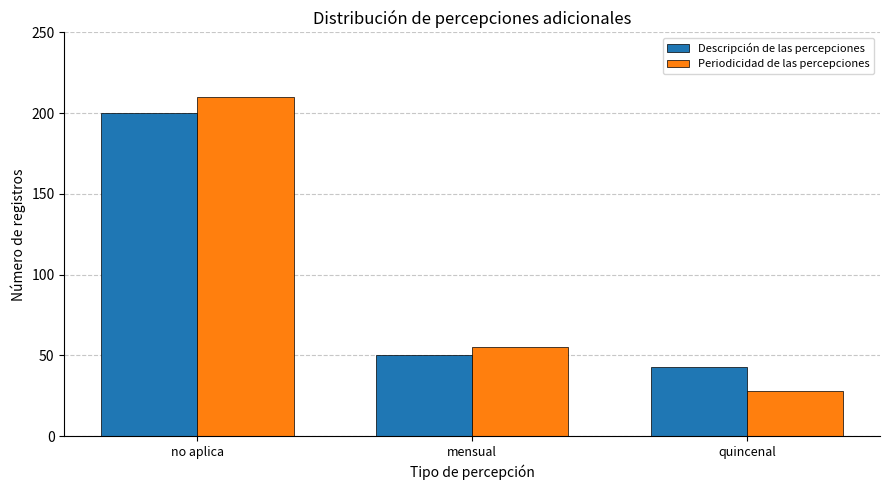

At mensual, list the series in order from largest to smallest.

Periodicidad de las percepciones, Descripción de las percepciones